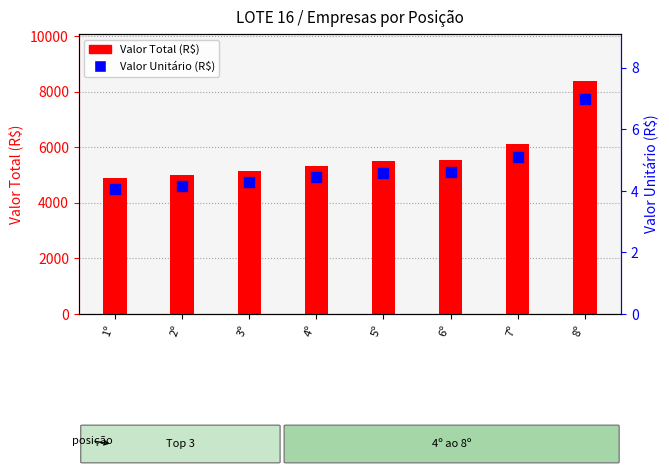

What is the total value across all series at 8º?

8407.0